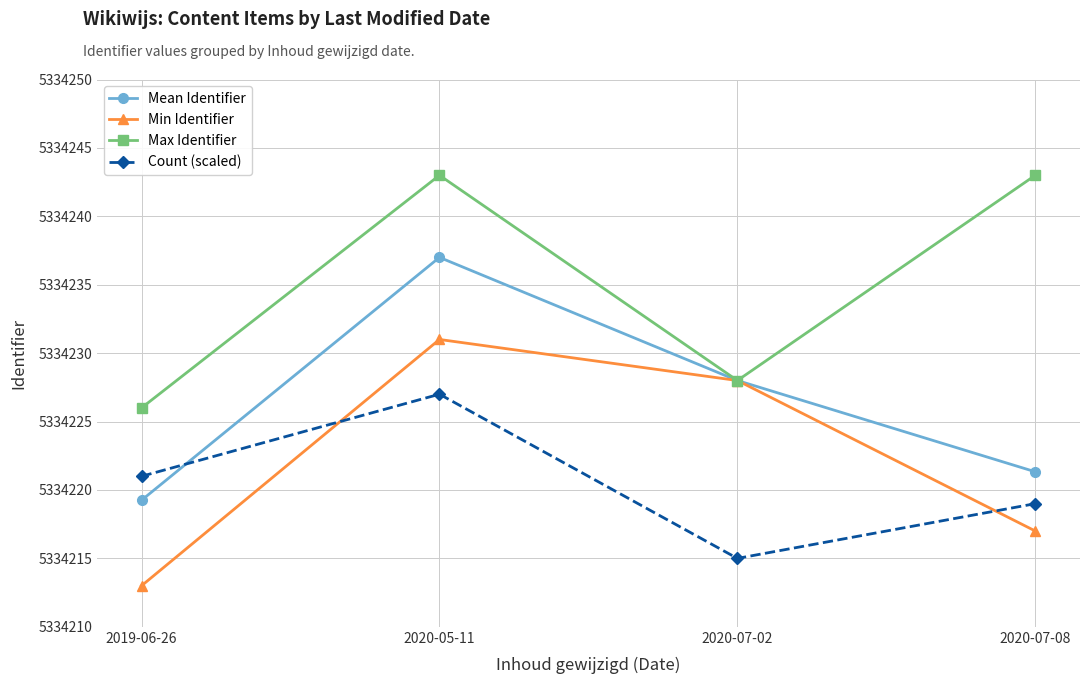

What is the difference between the Count (scaled) values at 2019-06-26 and 2020-05-11?

6.0